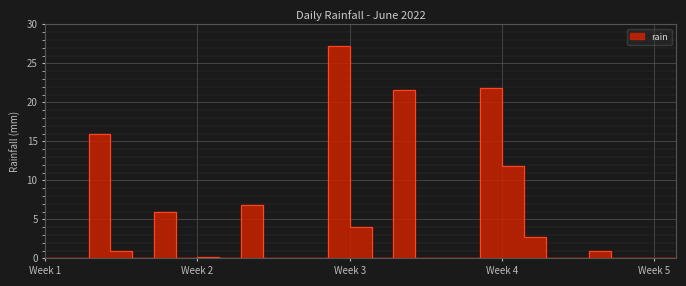

List the labels in order of value, largest first.

2022-06-14, 2022-06-21, 2022-06-17, 2022-06-03, 2022-06-22, 2022-06-10, 2022-06-06, 2022-06-15, 2022-06-23, 2022-06-04, 2022-06-26, 2022-06-08, 2022-06-01, 2022-06-02, 2022-06-05, 2022-06-07, 2022-06-09, 2022-06-11, 2022-06-12, 2022-06-13, 2022-06-16, 2022-06-18, 2022-06-19, 2022-06-20, 2022-06-24, 2022-06-25, 2022-06-27, 2022-06-28, 2022-06-29, 2022-06-30